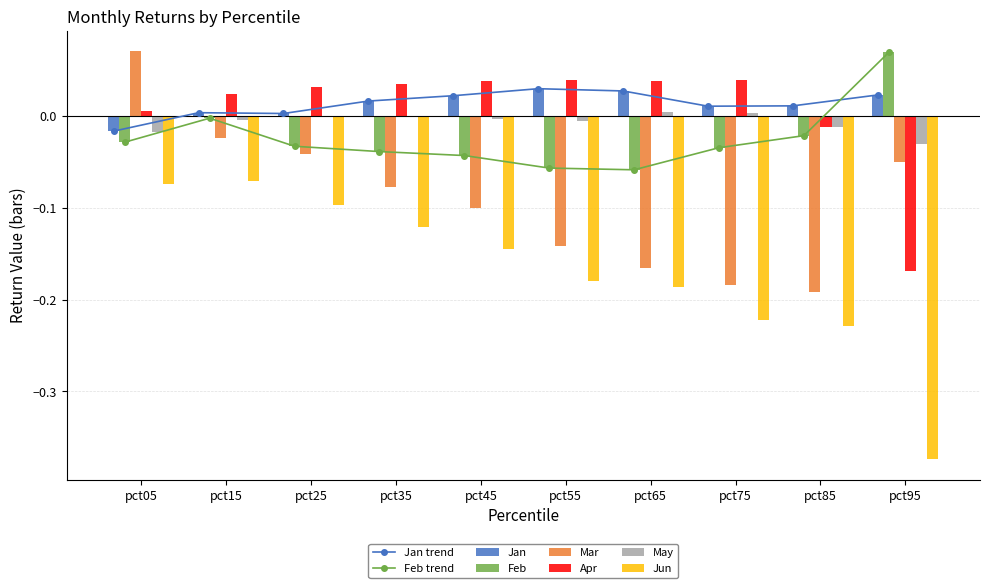

List the series in order of their peak value, highest first.

Mar, Feb, Apr, Jan, May, Jun